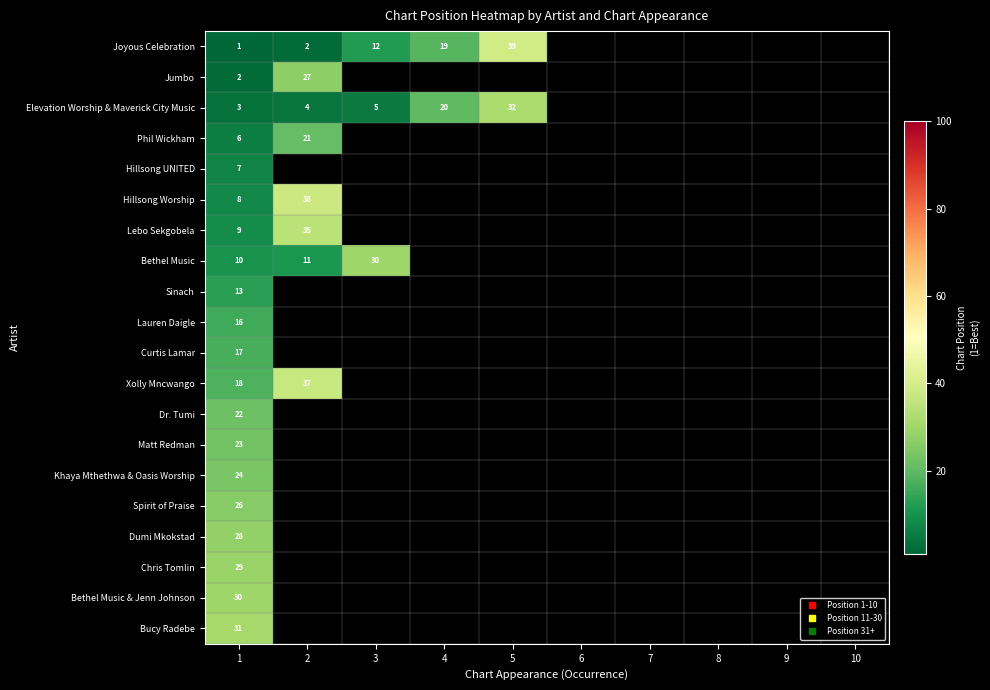

List the series in order of their overall mean, lowest first.

Joyous Celebration, Jumbo, Elevation Worship & Maverick City Music, Phil Wickham, Hillsong UNITED, Hillsong Worship, Lebo Sekgobela, Bethel Music, Sinach, Lauren Daigle, Curtis Lamar, Xolly Mncwango, Dr. Tumi, Matt Redman, Khaya Mthethwa & Oasis Worship, Spirit of Praise, Dumi Mkokstad, Chris Tomlin, Bethel Music & Jenn Johnson, Bucy Radebe